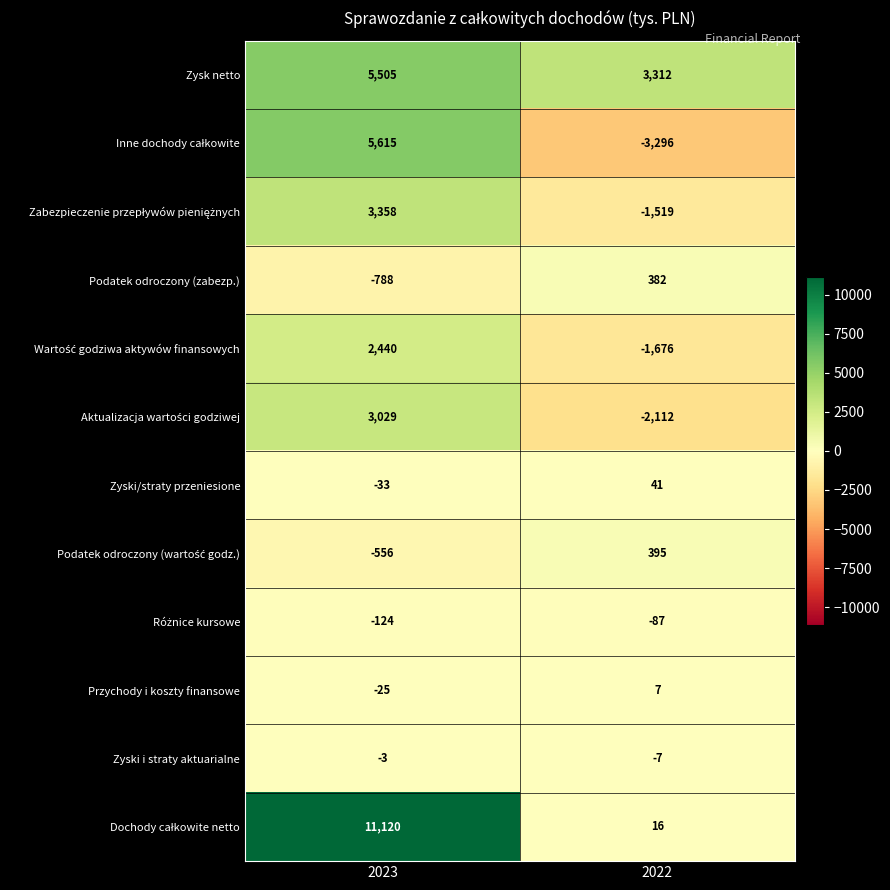

Read the Zyski/straty przeniesione value at 2023, to the nearest 10.

-30